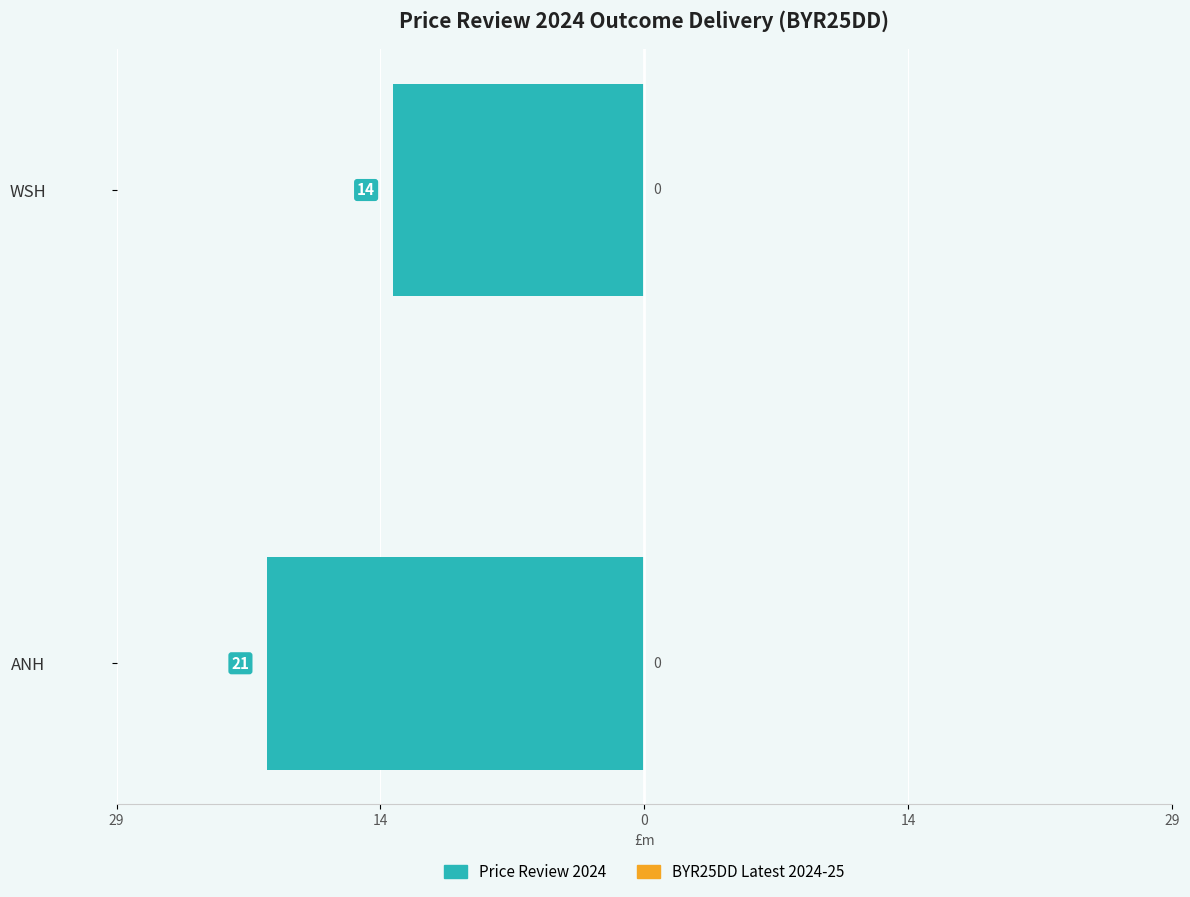

Does the chart contain any negative values?

Yes